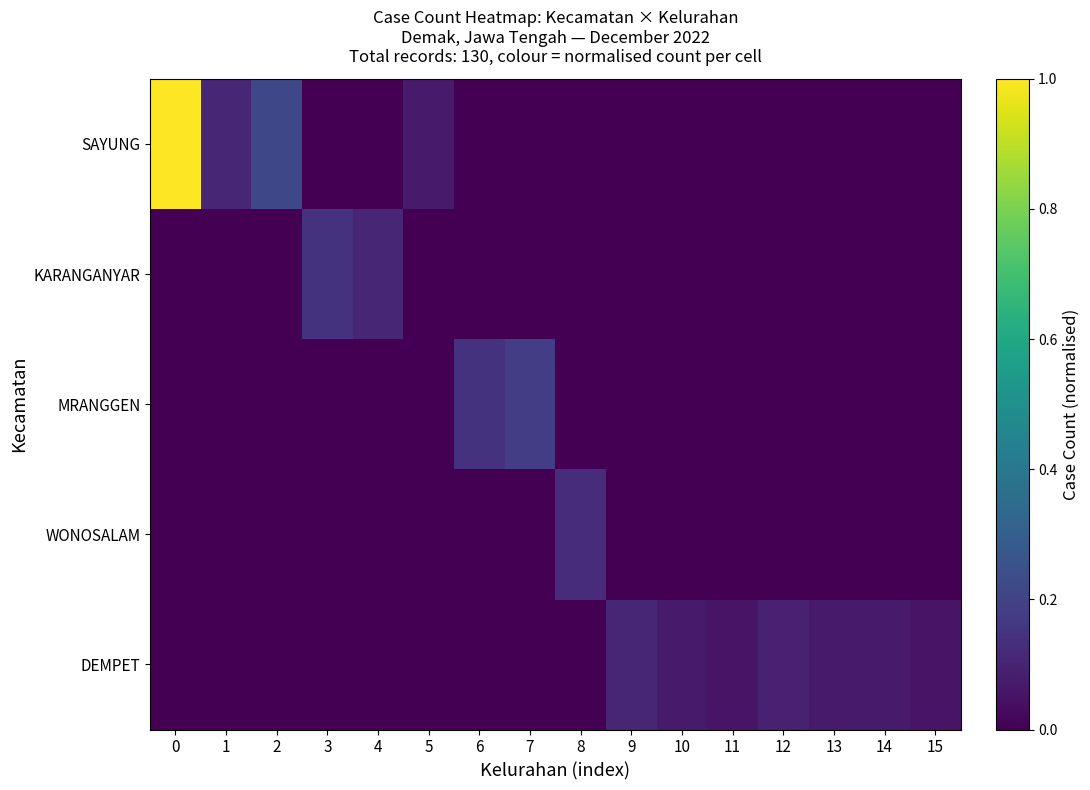

List the series in order of their peak value, lowest first.

DEMPET, WONOSALAM, KARANGANYAR, MRANGGEN, SAYUNG